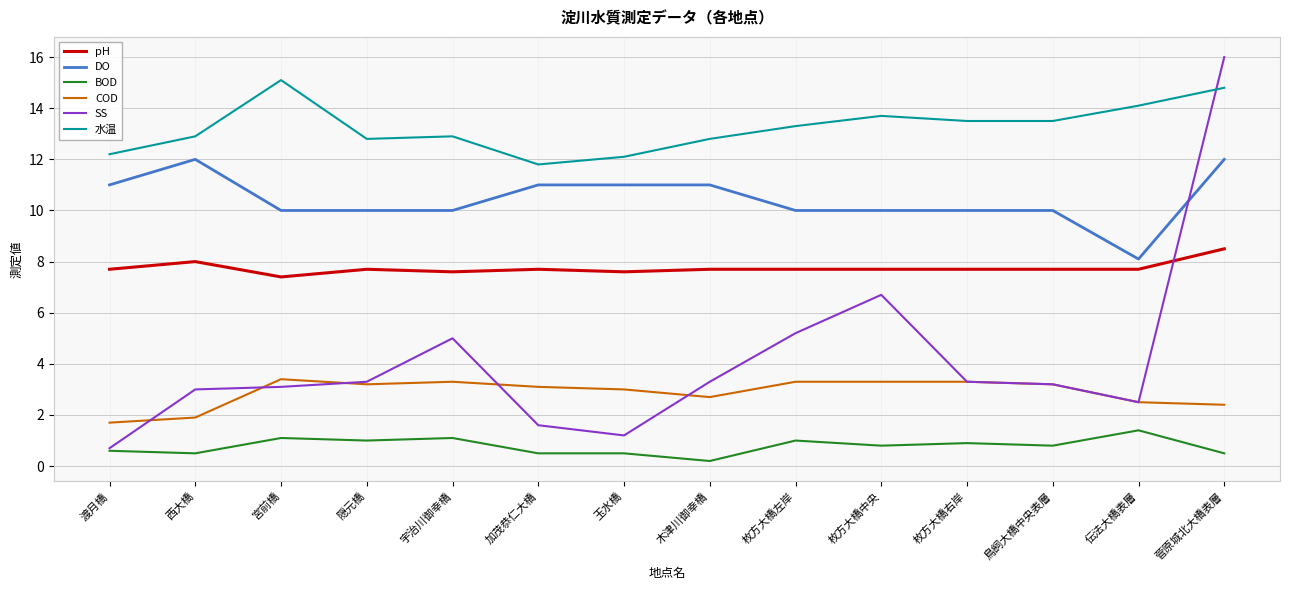

The value of 水温 at 菅原城北大橋表層 is 9.3. True or false?

False